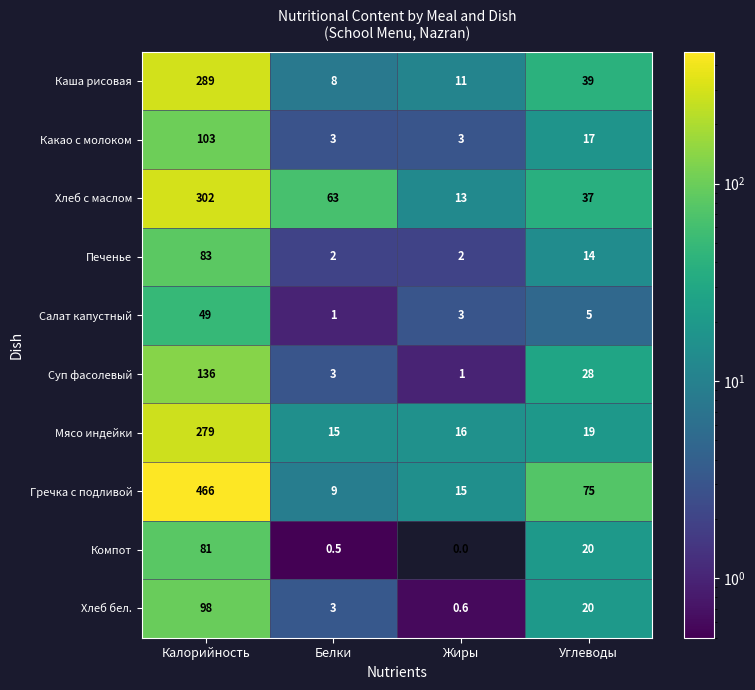

Which series changed the most between Жиры and Углеводы?

Гречка с подливой